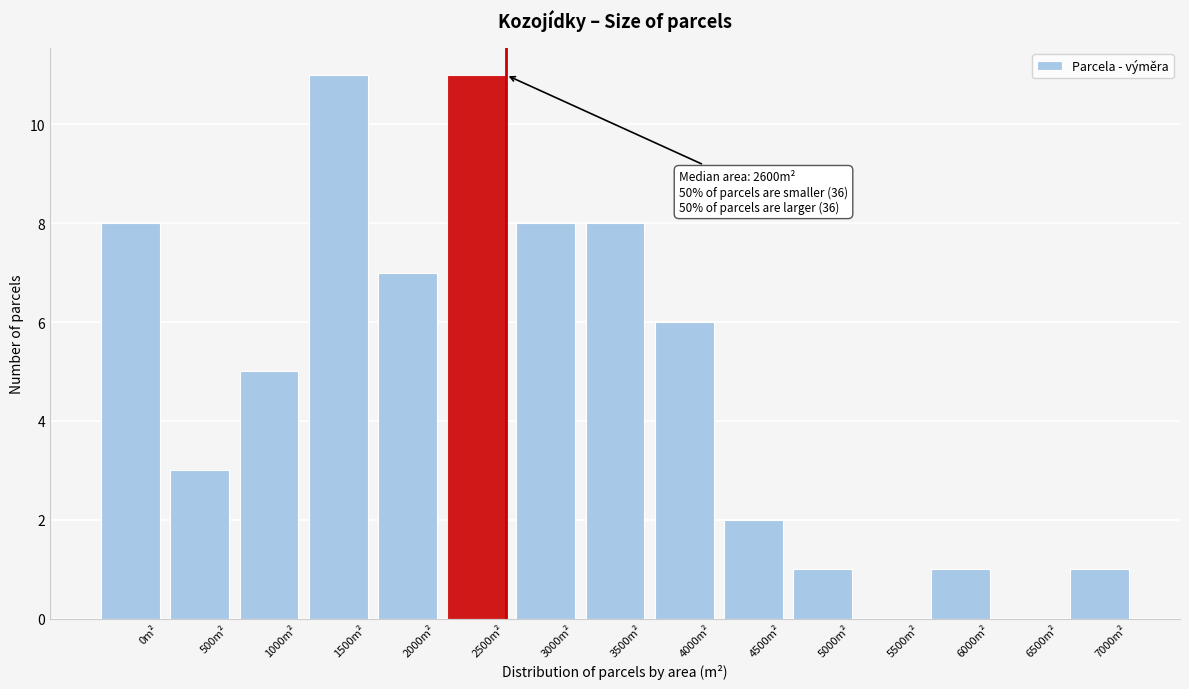

Reading left to right, list all the values displayed in this chart.

0m²=8	500m²=3	1000m²=5	1500m²=11	2000m²=7	2500m²=11	3000m²=8	3500m²=8	4000m²=6	4500m²=2	5000m²=1	5500m²=0	6000m²=1	6500m²=0	7000m²=1